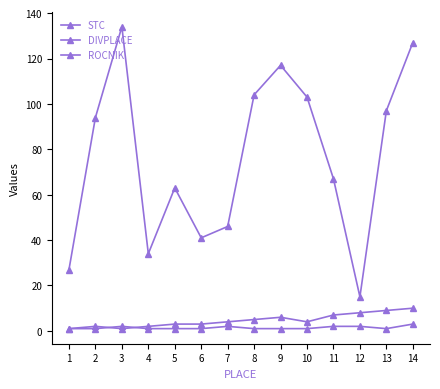

True or false: DIVPLACE and STC intersect in this chart.

False